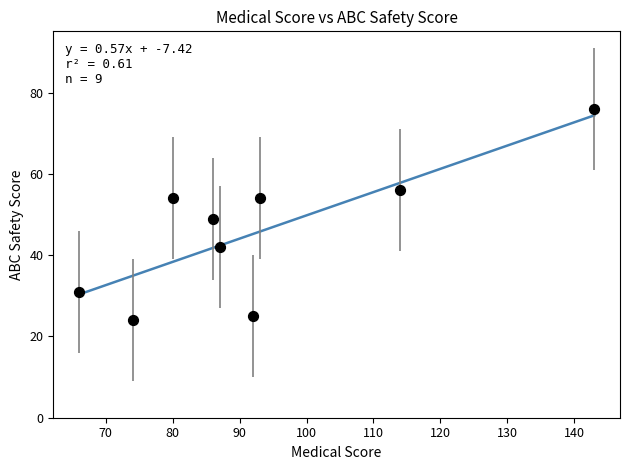

What Y value in the scatter plot is closest to 50?

49